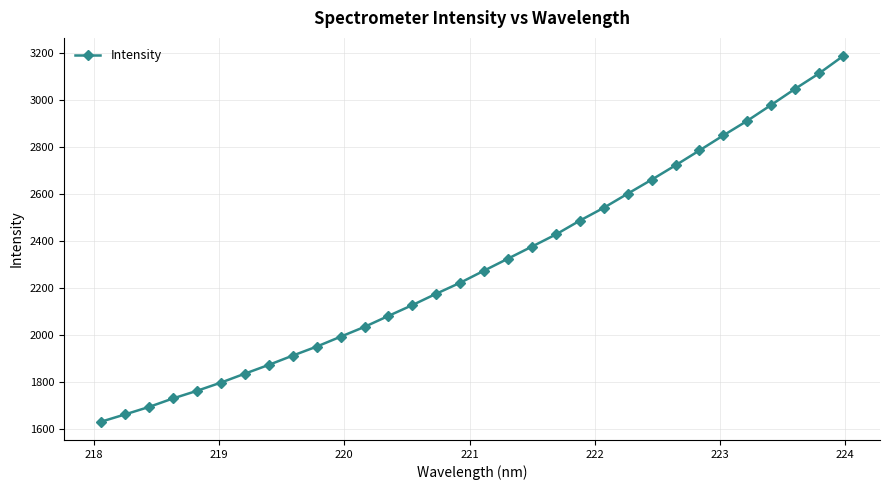

What is the average value?

2304.6